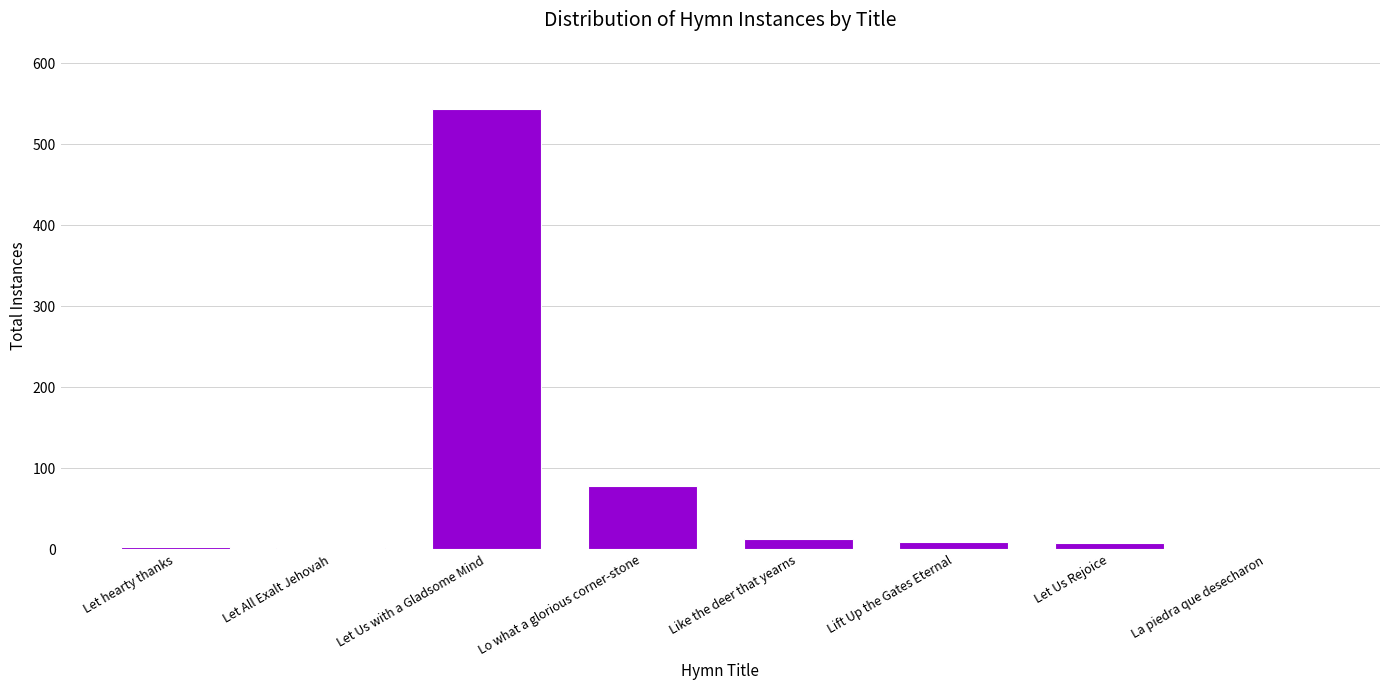

Are the bars horizontal?

No